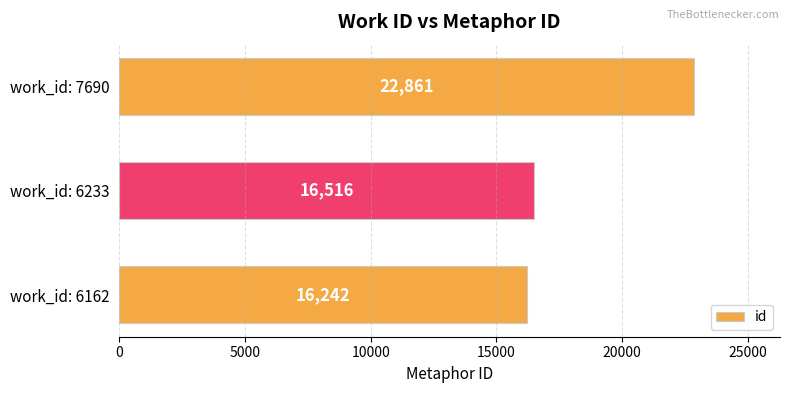

Are the bars horizontal?

Yes